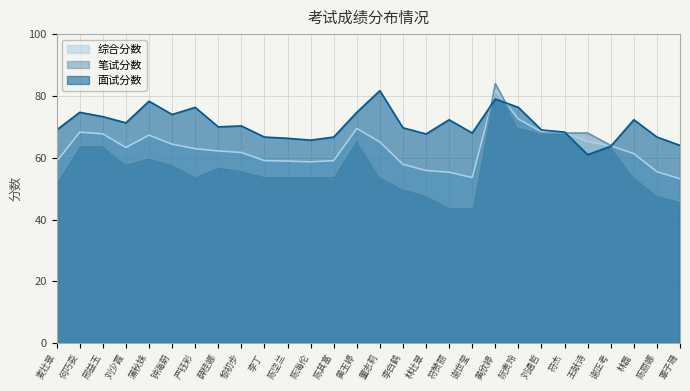

Rank the series by their maximum value, from highest to lowest.

笔试分数, 综合分数, 面试分数